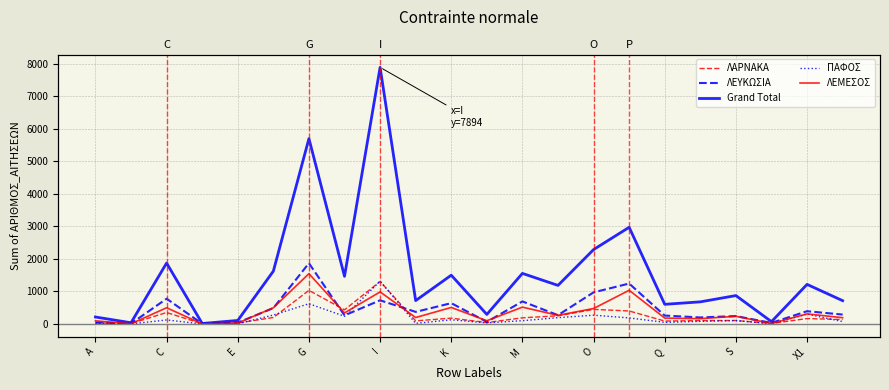

What is the value of the ΛΑΡΝΑΚΑ point at the 13th from the left?

190